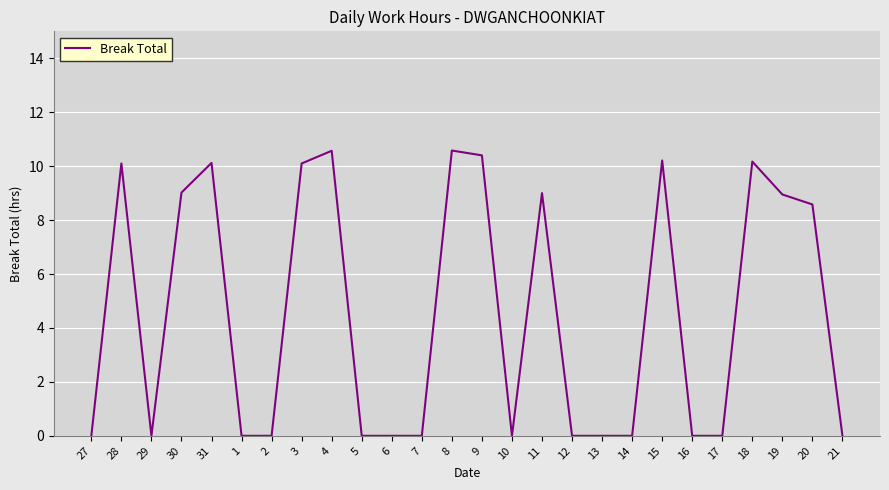

What position from the right is 28?

25